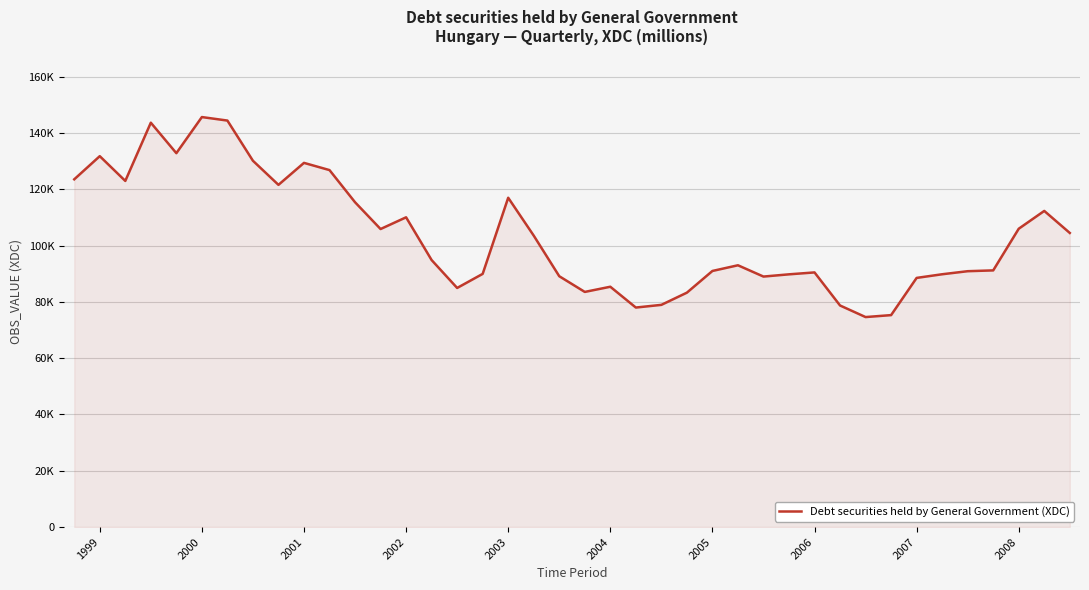

Is this an area chart (filled region under the line)?

Yes